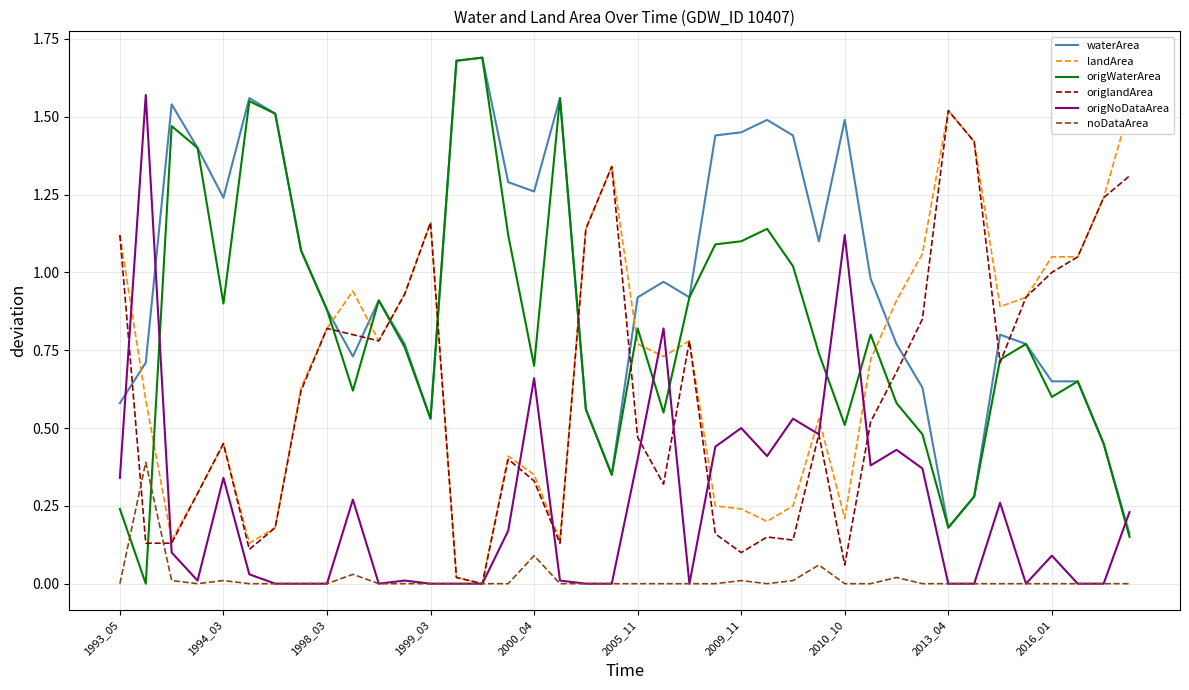

Reading left to right, extract all data points from this chart.

waterArea: 0.6	0.7	1.5	1.4	1.2	1.6	1.5	1.1	0.9	0.7	0.9	0.8	0.5	1.7	1.7	1.3	1.3	1.6	0.6	0.3	0.9	1.0	0.9	1.4	1.4	1.5	1.4	1.1	1.5	1.0	0.8	0.6	0.2	0.3	0.8	0.8	0.7	0.7	0.5	0.2
landArea: 1.1	0.6	0.1	0.3	0.5	0.1	0.2	0.6	0.8	0.9	0.8	0.9	1.2	0.0	0.0	0.4	0.3	0.1	1.1	1.3	0.8	0.7	0.8	0.2	0.2	0.2	0.2	0.5	0.2	0.7	0.9	1.1	1.5	1.4	0.9	0.9	1.1	1.1	1.2	1.5
origWaterArea: 0.2	0.0	1.5	1.4	0.9	1.6	1.5	1.1	0.9	0.6	0.9	0.8	0.5	1.7	1.7	1.1	0.7	1.6	0.6	0.3	0.8	0.6	0.9	1.1	1.1	1.1	1.0	0.7	0.5	0.8	0.6	0.5	0.2	0.3	0.7	0.8	0.6	0.7	0.5	0.1
origlandArea: 1.1	0.1	0.1	0.3	0.5	0.1	0.2	0.6	0.8	0.8	0.8	0.9	1.2	0.0	0.0	0.4	0.3	0.1	1.1	1.3	0.5	0.3	0.8	0.2	0.1	0.1	0.1	0.5	0.1	0.5	0.7	0.8	1.5	1.4	0.7	0.9	1.0	1.1	1.2	1.3
origNoDataArea: 0.3	1.6	0.1	0.0	0.3	0.0	0.0	0.0	0.0	0.3	0.0	0.0	0.0	0.0	0.0	0.2	0.7	0.0	0.0	0.0	0.4	0.8	0.0	0.4	0.5	0.4	0.5	0.5	1.1	0.4	0.4	0.4	0.0	0.0	0.3	0.0	0.1	0.0	0.0	0.2
noDataArea: 0.0	0.4	0.0	0.0	0.0	0.0	0.0	0.0	0.0	0.0	0.0	0.0	0.0	0.0	0.0	0.0	0.1	0.0	0.0	0.0	0.0	0.0	0.0	0.0	0.0	0.0	0.0	0.1	0.0	0.0	0.0	0.0	0.0	0.0	0.0	0.0	0.0	0.0	0.0	0.0